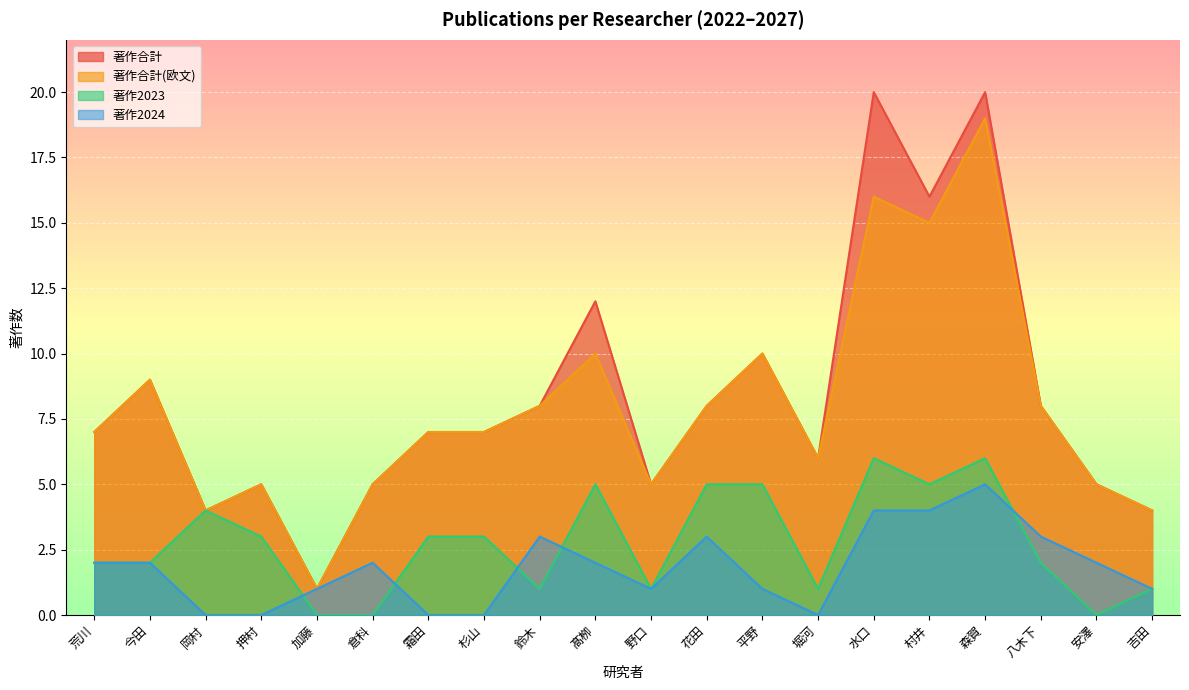

What is the value of the 著作合計(欧文) point at the 1st from the left?

7